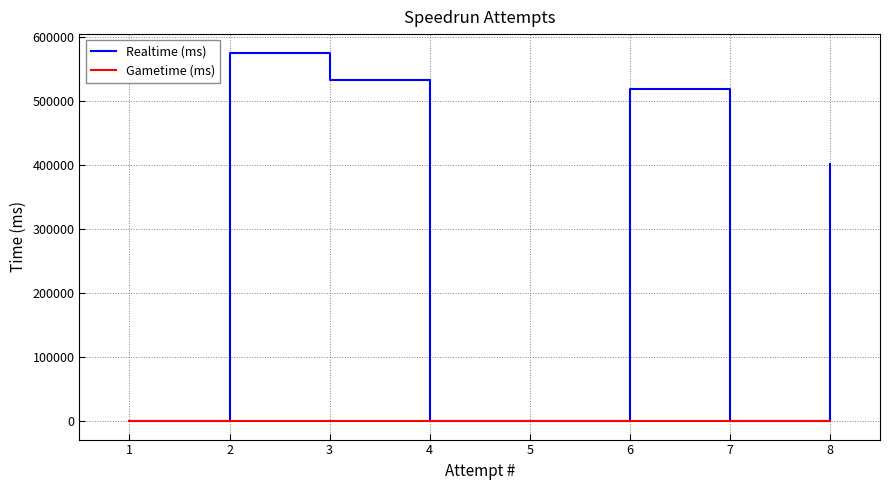

What is the maximum value for Realtime (ms)?

575346